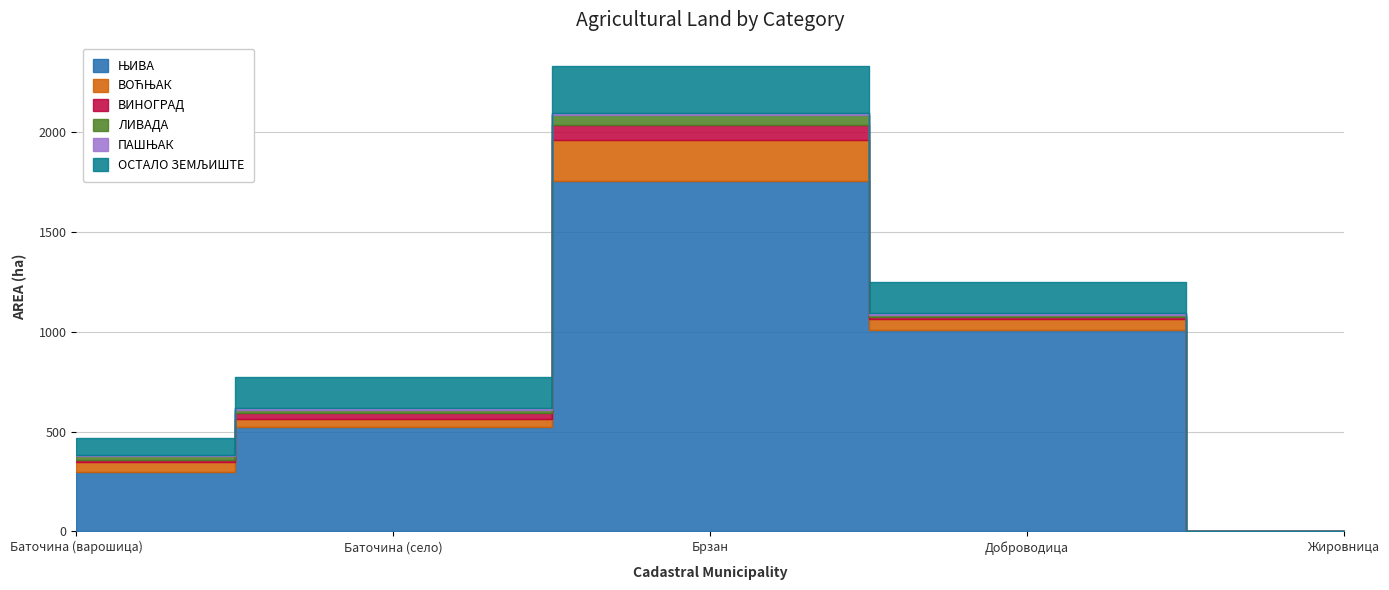

What is the difference between the second highest and second lowest values in the ВИНОГРАД series?

22.6